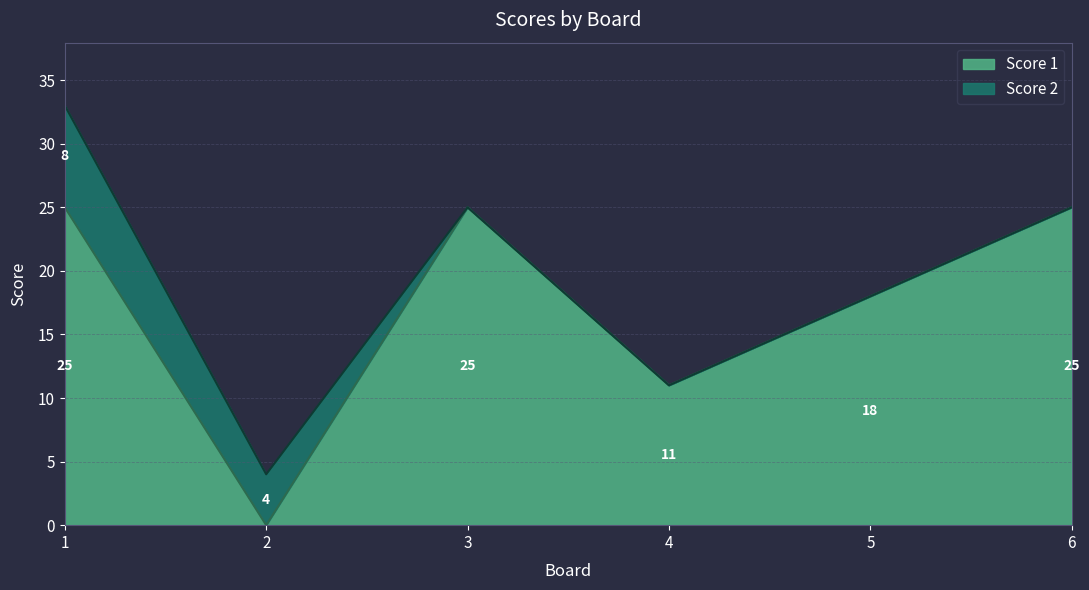

Rank the categories by value from highest to lowest.

1, 3, 6, 5, 4, 2